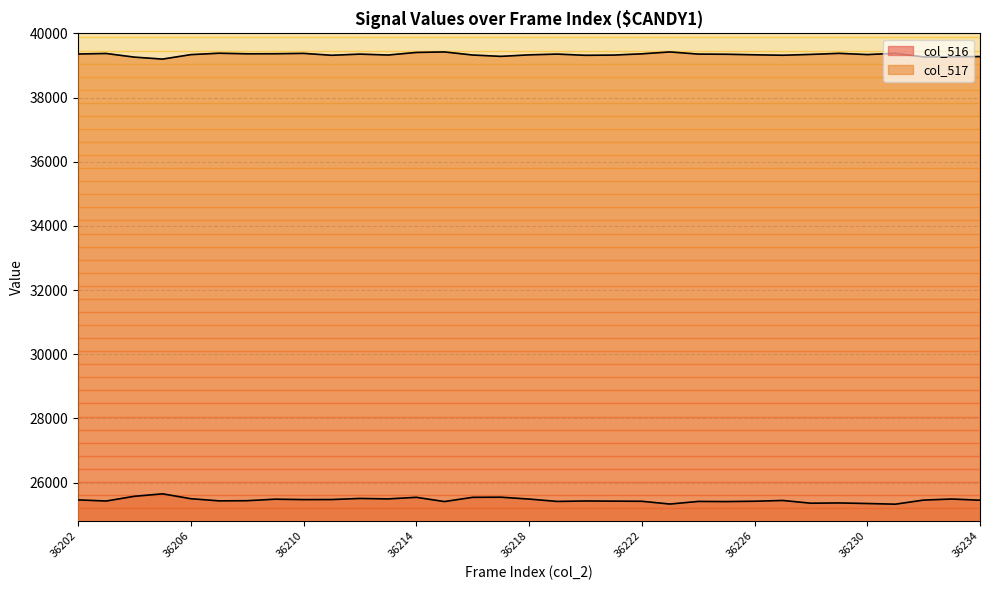

What are all the series names shown in the legend?

col_516, col_517